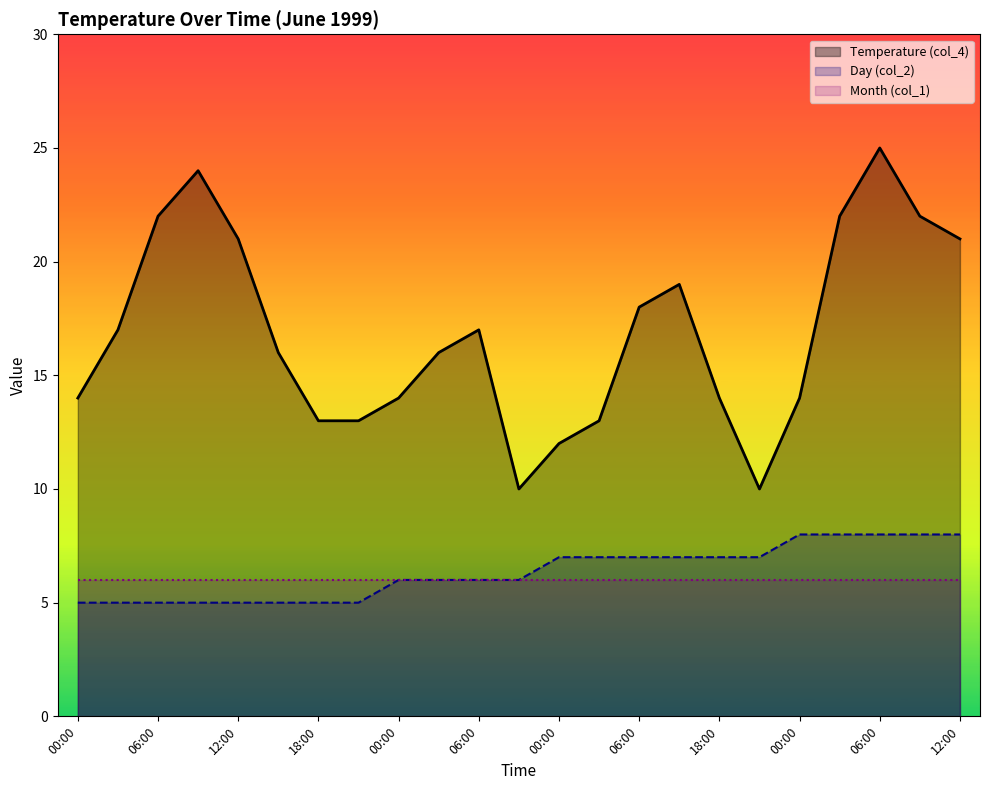

What is the highest value of the Day (col_2) series?

8